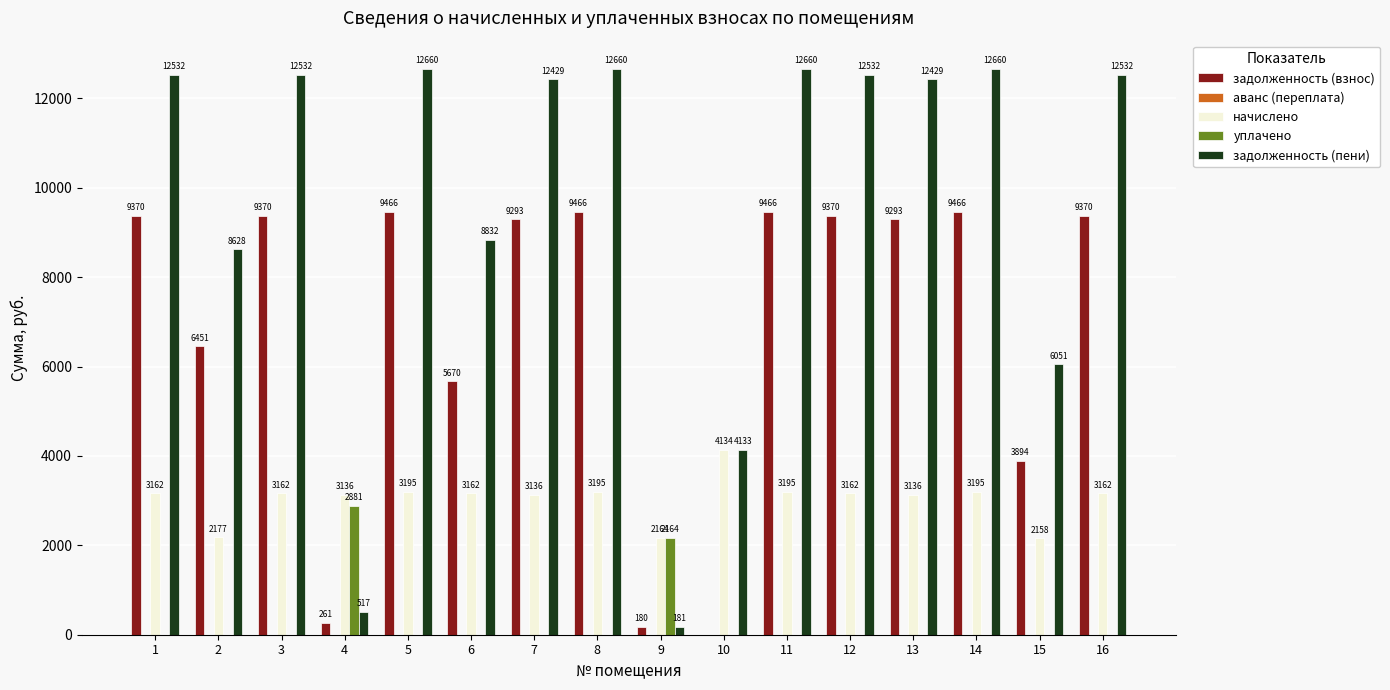

The value of задолженность (пени) at 4 is 516.6. True or false?

True